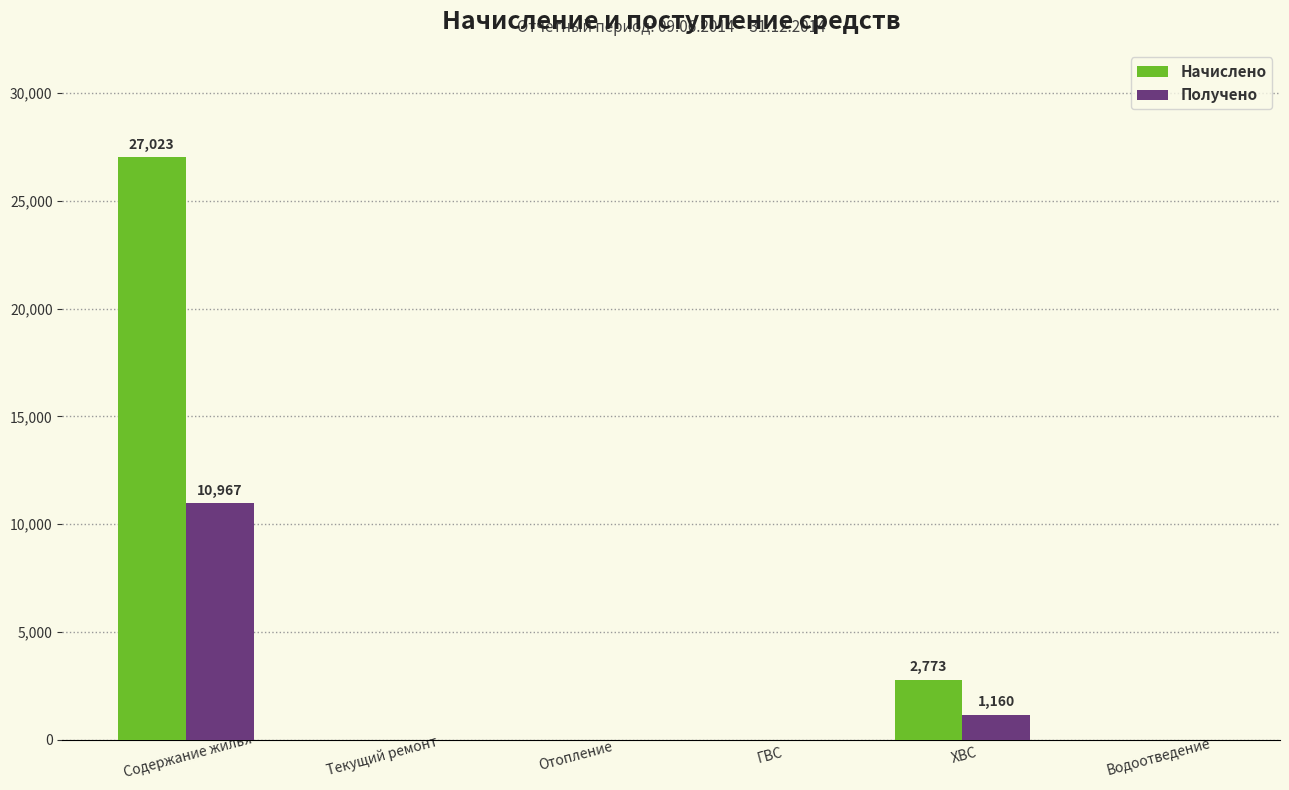

What are all the series names shown in the legend?

Начислено, Получено